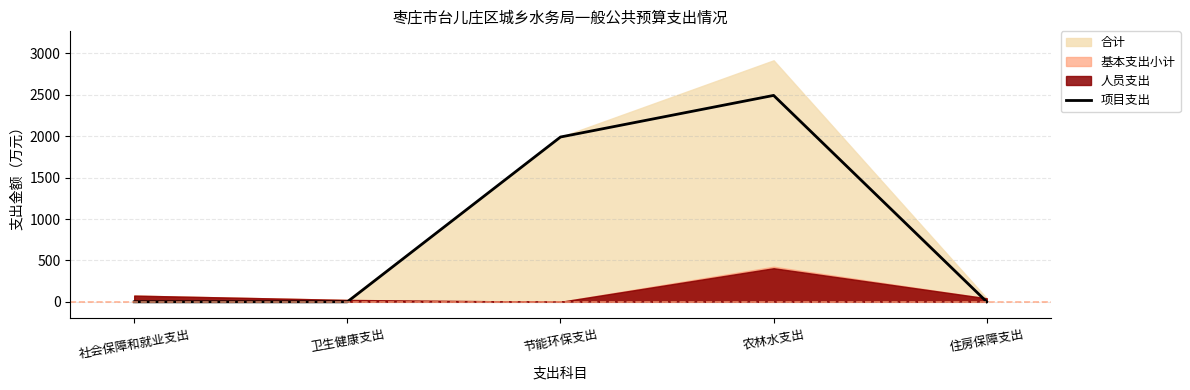

True or false: the data has more than 1 interior local peaks.

False